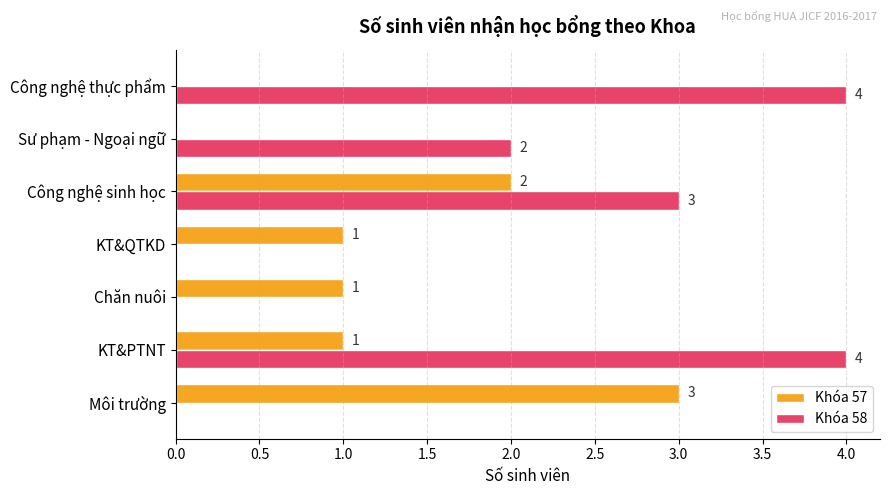

At which label is Khóa 58 closest to 2?

Sư phạm - Ngoại ngữ